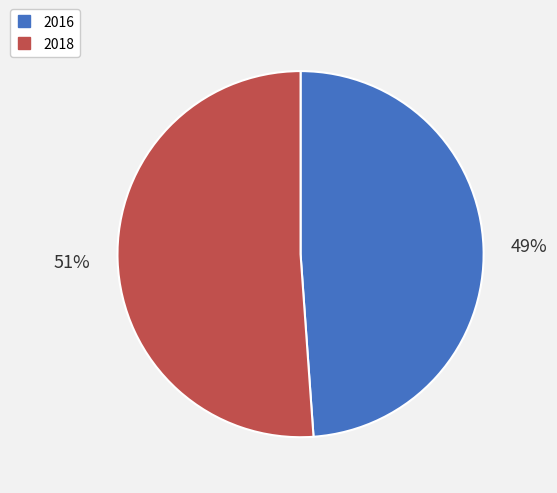

To the nearest percent, what is the average slice percentage?

50%